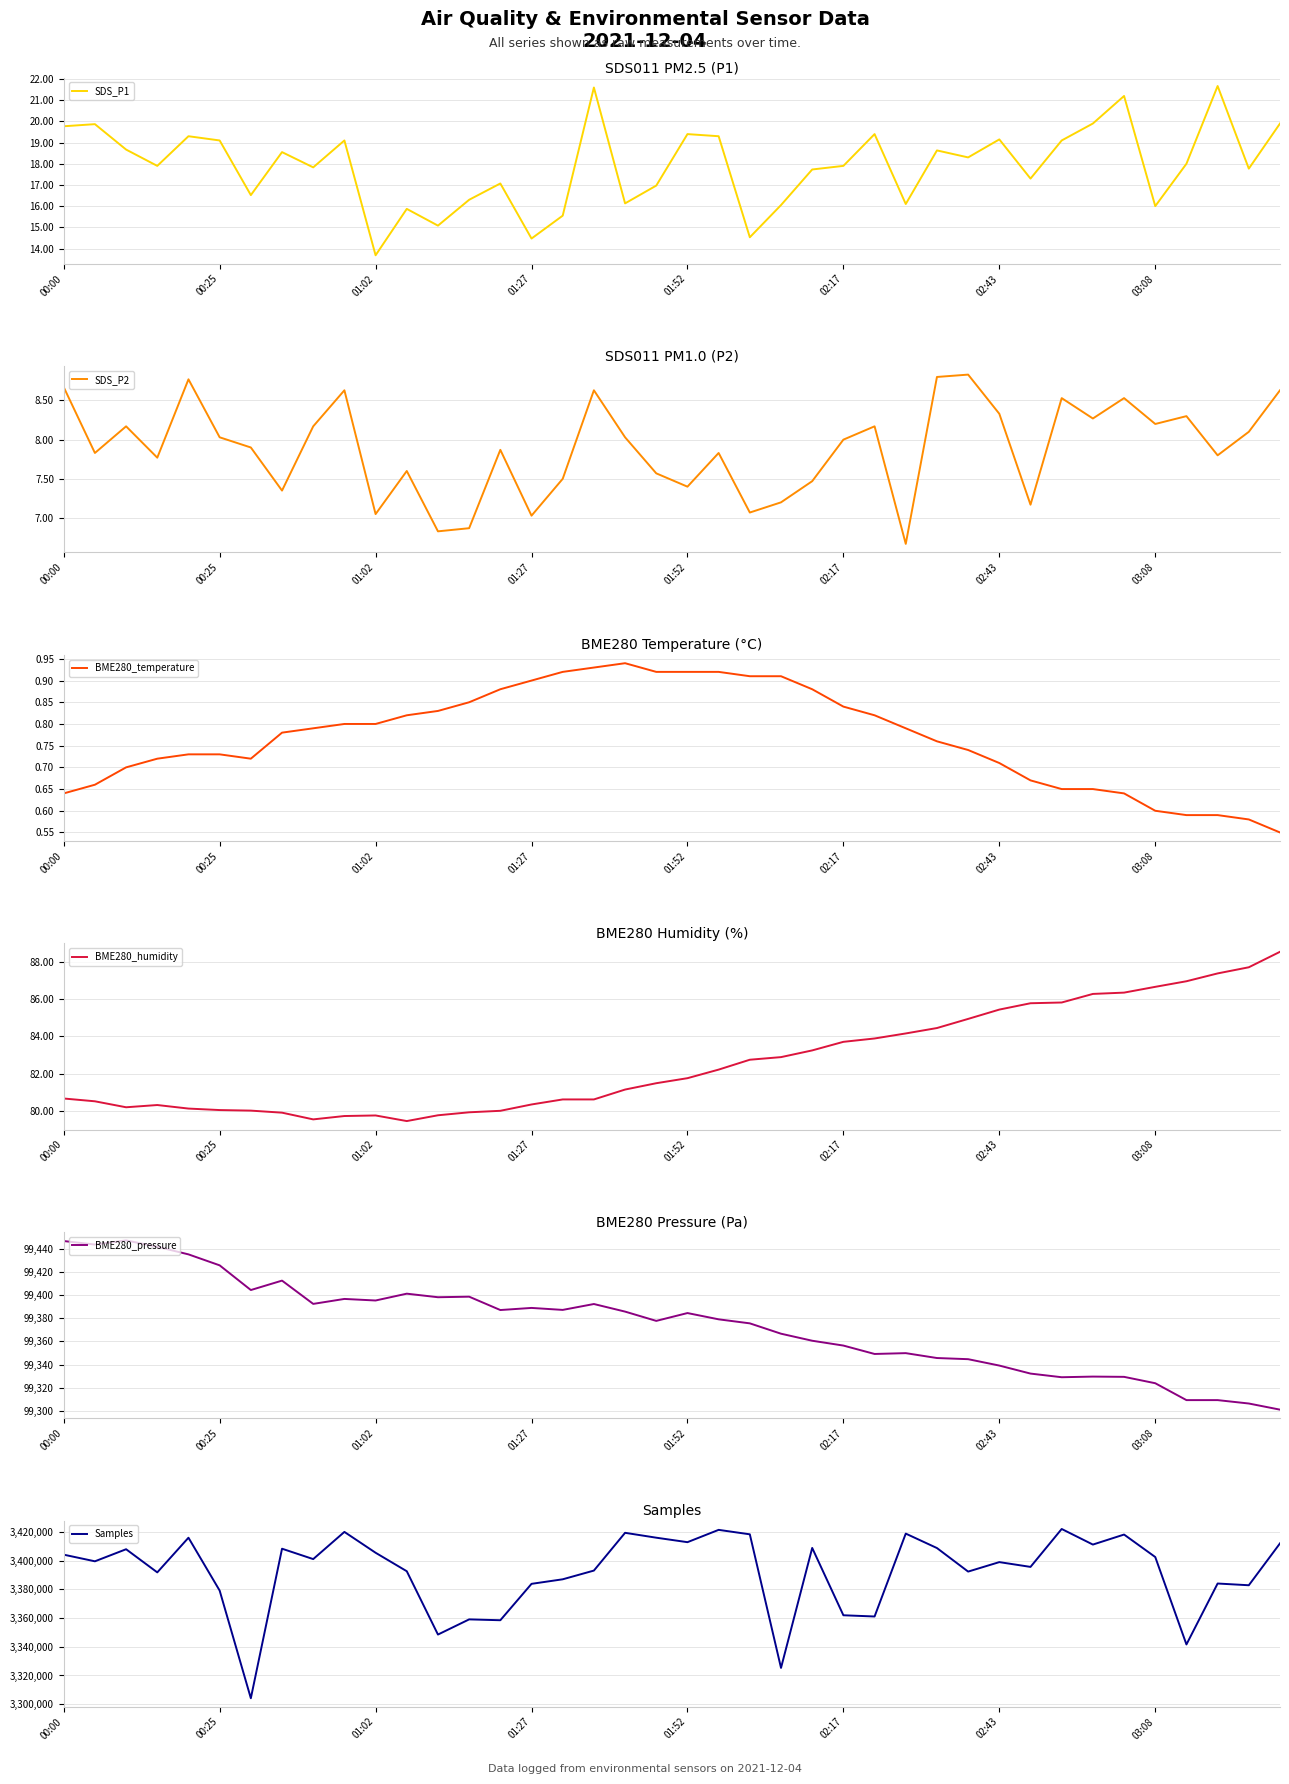

Reading right to left, transcribe all the data shown in this chart.

SDS_P1: 19.9	17.8	21.7	18.0	16.0	21.2	19.9	19.1	17.3	19.1	18.3	18.6	16.1	19.4	17.9	17.7	16.1	14.5	19.3	19.4	17.0	16.1	21.6	15.6	14.5	17.1	16.3	15.1	15.9	13.7	19.1	17.8	18.6	16.5	19.1	19.3	17.9	18.7	19.9	19.8
SDS_P2: 8.6	8.1	7.8	8.3	8.2	8.5	8.3	8.5	7.2	8.3	8.8	8.8	6.7	8.2	8.0	7.5	7.2	7.1	7.8	7.4	7.6	8.0	8.6	7.5	7.0	7.9	6.9	6.8	7.6	7.0	8.6	8.2	7.3	7.9	8.0	8.8	7.8	8.2	7.8	8.7
BME280_temperature: 0.6	0.6	0.6	0.6	0.6	0.6	0.7	0.7	0.7	0.7	0.7	0.8	0.8	0.8	0.8	0.9	0.9	0.9	0.9	0.9	0.9	0.9	0.9	0.9	0.9	0.9	0.8	0.8	0.8	0.8	0.8	0.8	0.8	0.7	0.7	0.7	0.7	0.7	0.7	0.6
BME280_humidity: 88.5	87.7	87.4	87.0	86.7	86.3	86.3	85.8	85.8	85.4	84.9	84.4	84.2	83.9	83.7	83.2	82.9	82.7	82.2	81.8	81.5	81.1	80.6	80.6	80.3	80.0	79.9	79.8	79.5	79.8	79.7	79.5	79.9	80.0	80.0	80.1	80.3	80.2	80.5	80.7
BME280_pressure: 99301.1	99306.4	99309.3	99309.3	99323.9	99329.4	99329.6	99329.1	99332.2	99339.2	99344.7	99345.7	99349.9	99349.2	99356.4	99360.6	99366.7	99375.6	99379.1	99384.5	99377.7	99385.7	99392.3	99387.2	99388.9	99387.1	99398.6	99398.1	99401.2	99395.3	99396.7	99392.4	99412.5	99404.4	99425.7	99435.1	99441.7	99447.2	99443.6	99446.6
Samples: 3412104.0	3382899.0	3384106.0	3341631.0	3402570.0	3418241.0	3411256.0	3422123.0	3395690.0	3399027.0	3392419.0	3408833.0	3418899.0	3361123.0	3361975.0	3408908.0	3325284.0	3418400.0	3421512.0	3412924.0	3416048.0	3419452.0	3393127.0	3387048.0	3383881.0	3358509.0	3359107.0	3348531.0	3392669.0	3405555.0	3420082.0	3401135.0	3408369.0	3304134.0	3379186.0	3416034.0	3391871.0	3408003.0	3399592.0	3404218.0